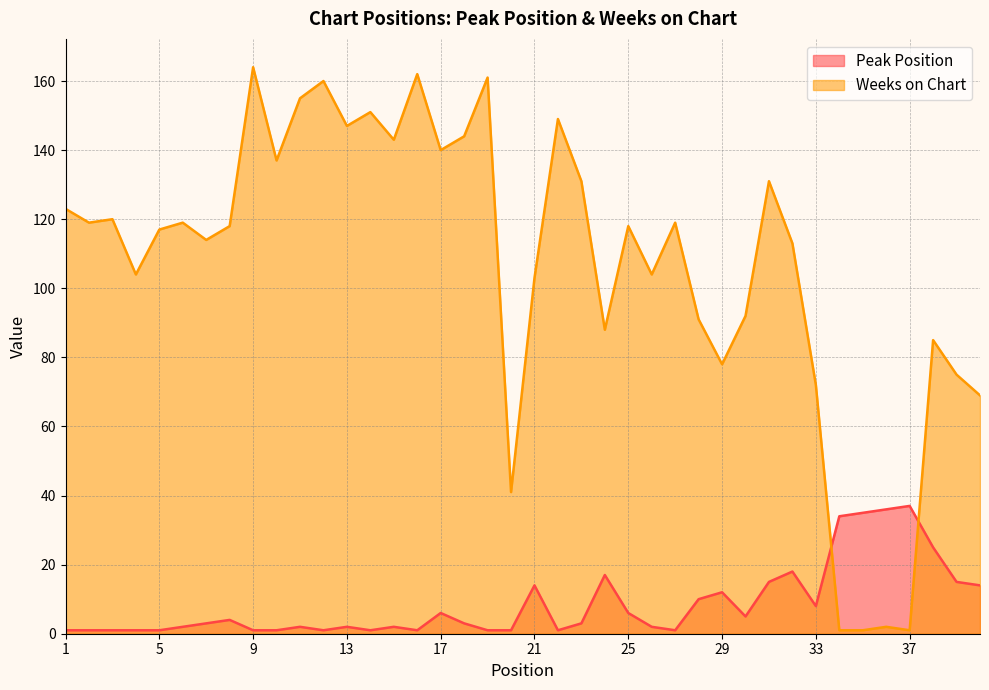

How many lines are shown in the chart?

2